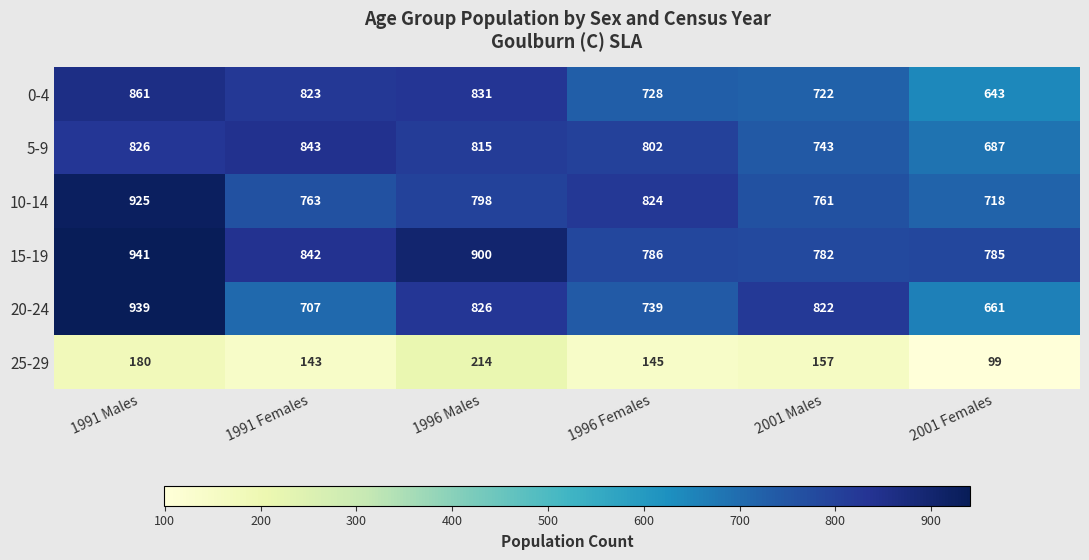

At which category does the chart reach its minimum across all series?

2001 Females